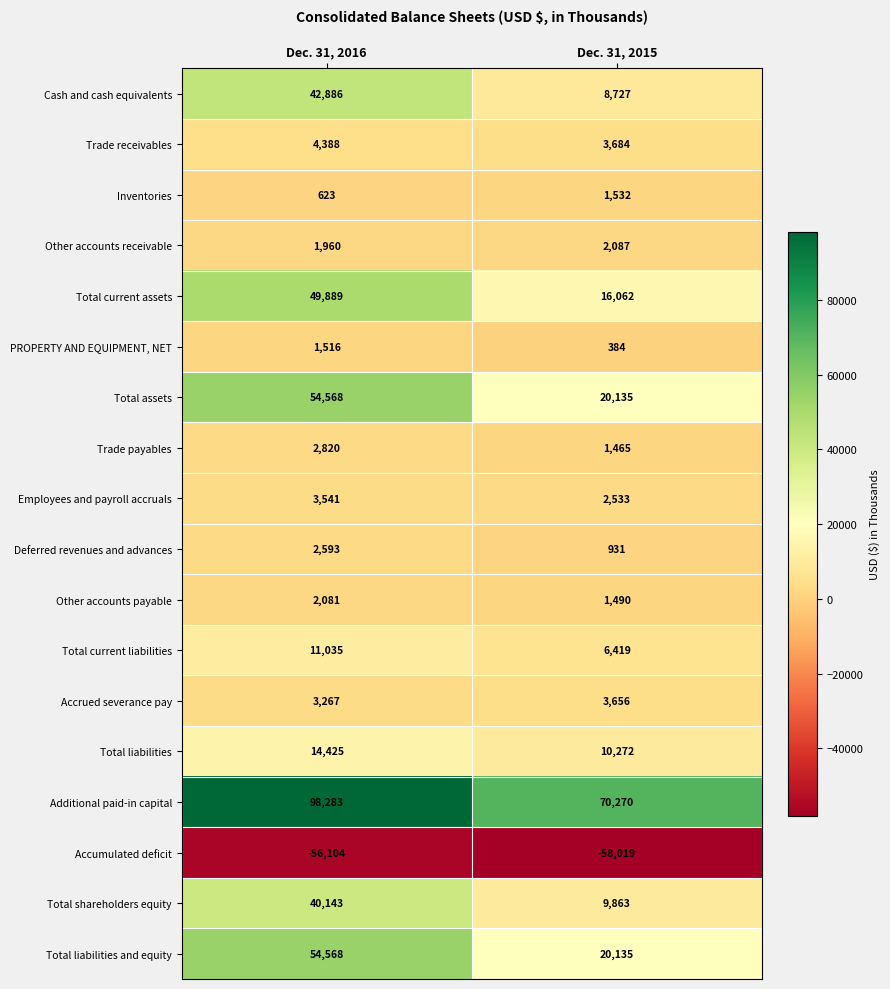

Is it true that Other accounts payable equals 1227 at Dec. 31, 2016?

False